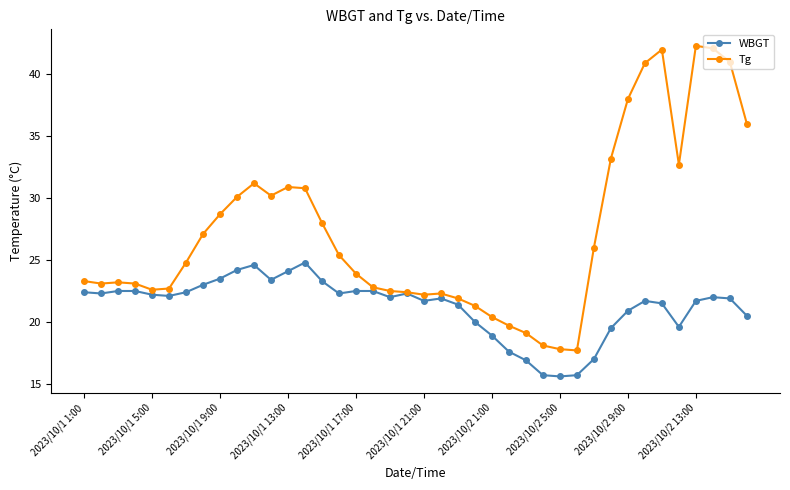

Which series has the widest spread of values?

Tg